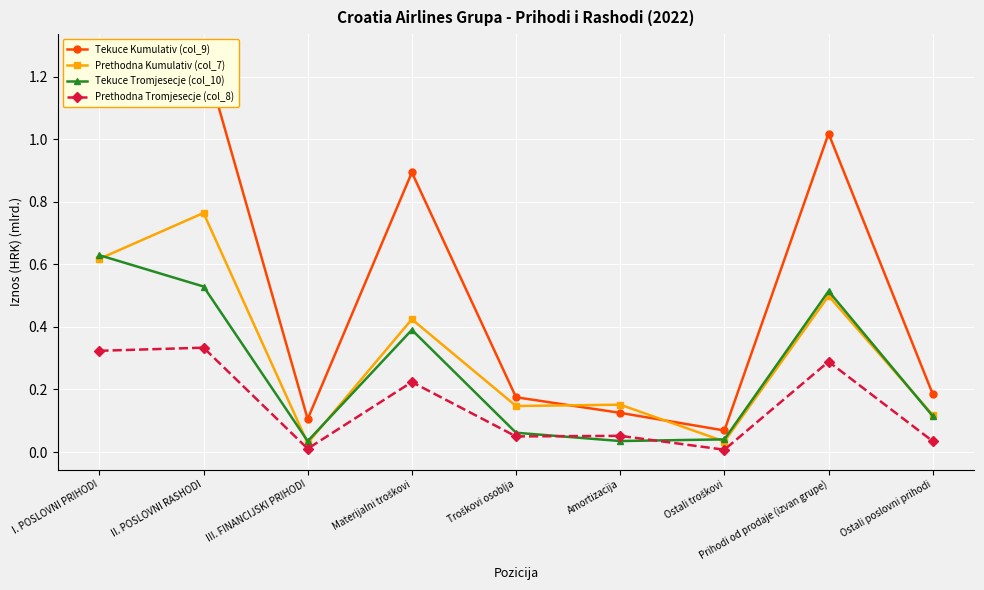

What is the lowest value of the Tekuce Kumulativ (col_9) series?

0.1